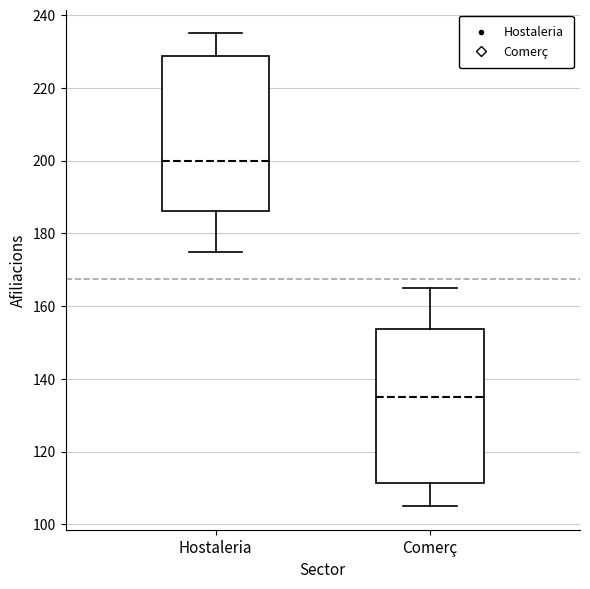

Where is the lower edge of the box for Hostaleria on the y-axis? The values are not printed on the chart, so give them approximately, as read against the axis.

186